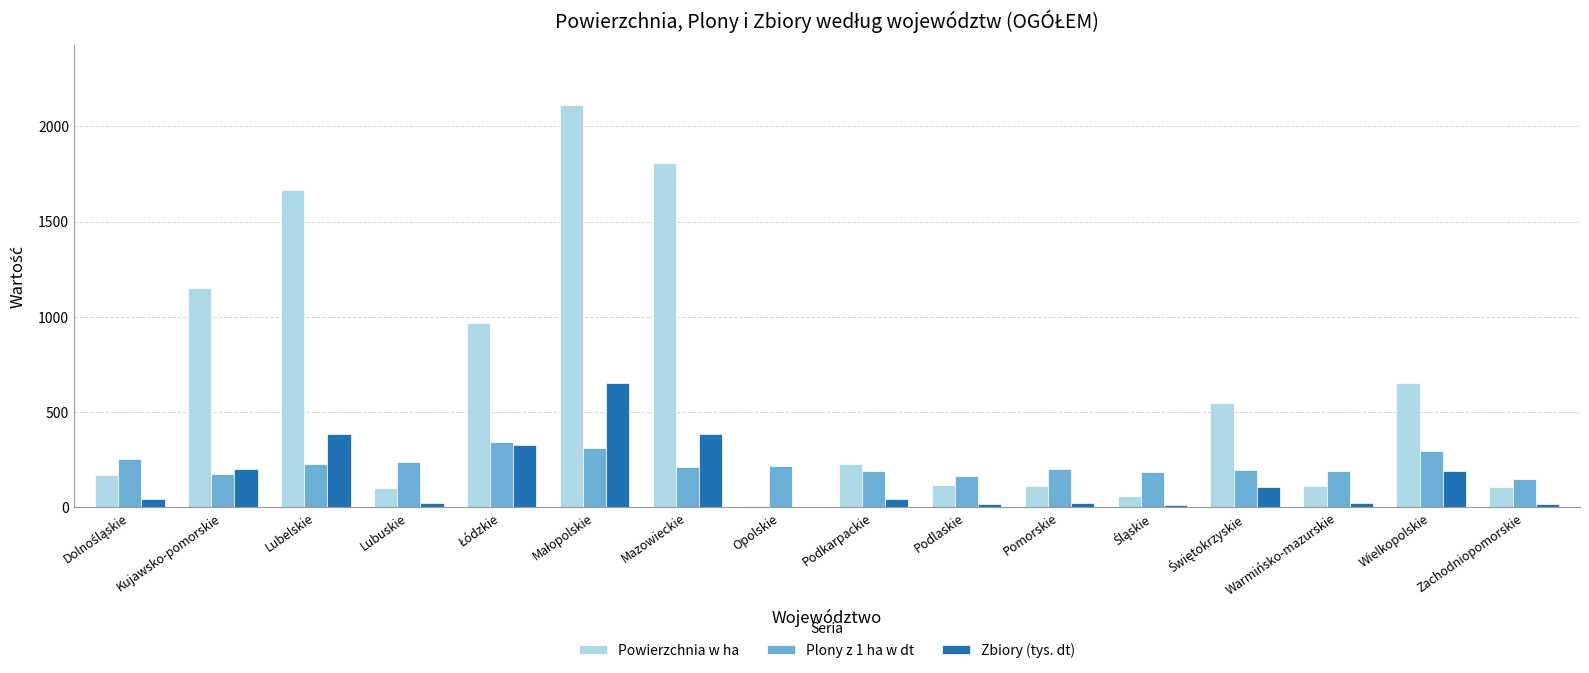

Are the bars grouped side by side (vs. stacked)?

Yes